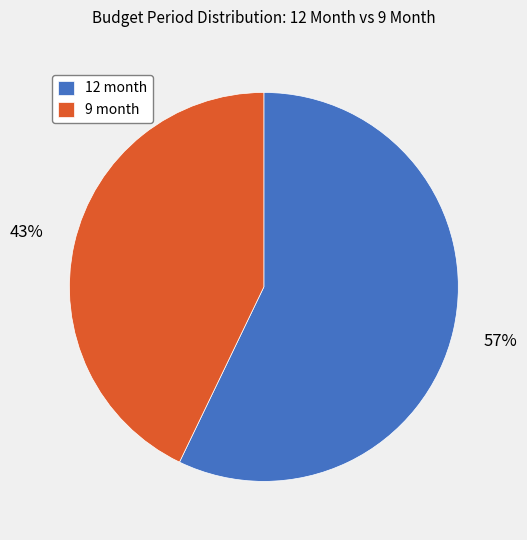

Between 12 month and 9 month, which is larger?

12 month